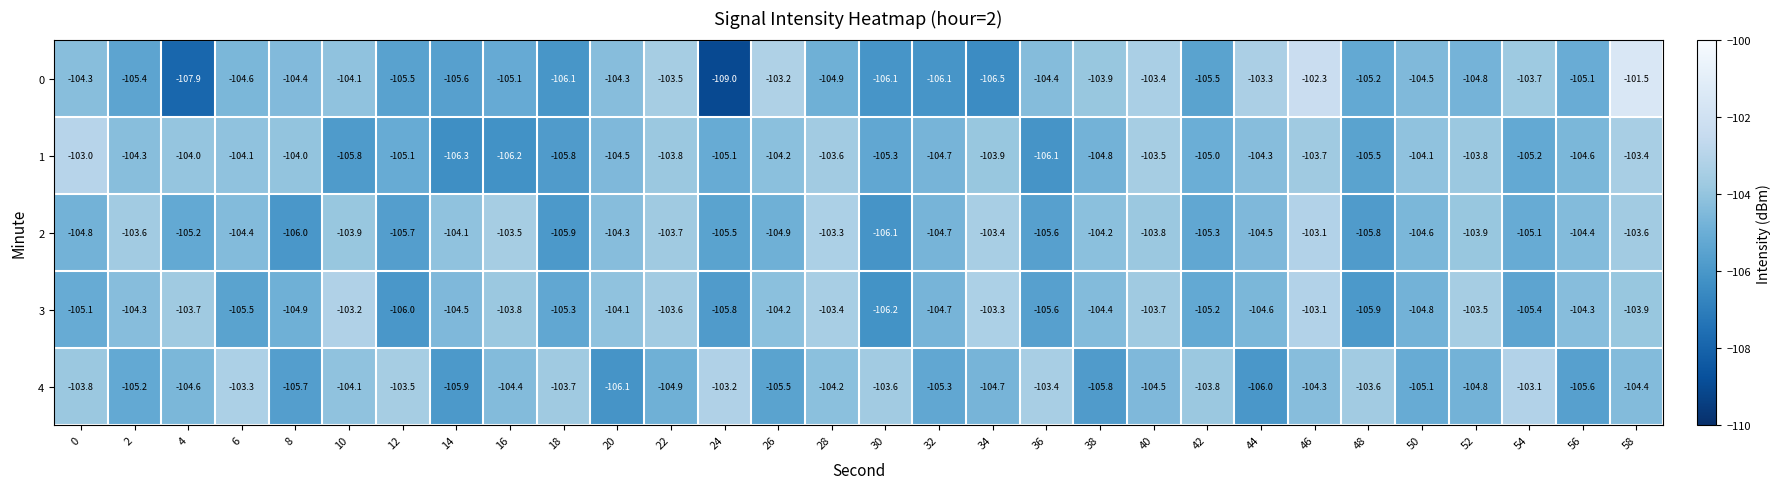

Between 4 and 46, which series saw the biggest shift?

0